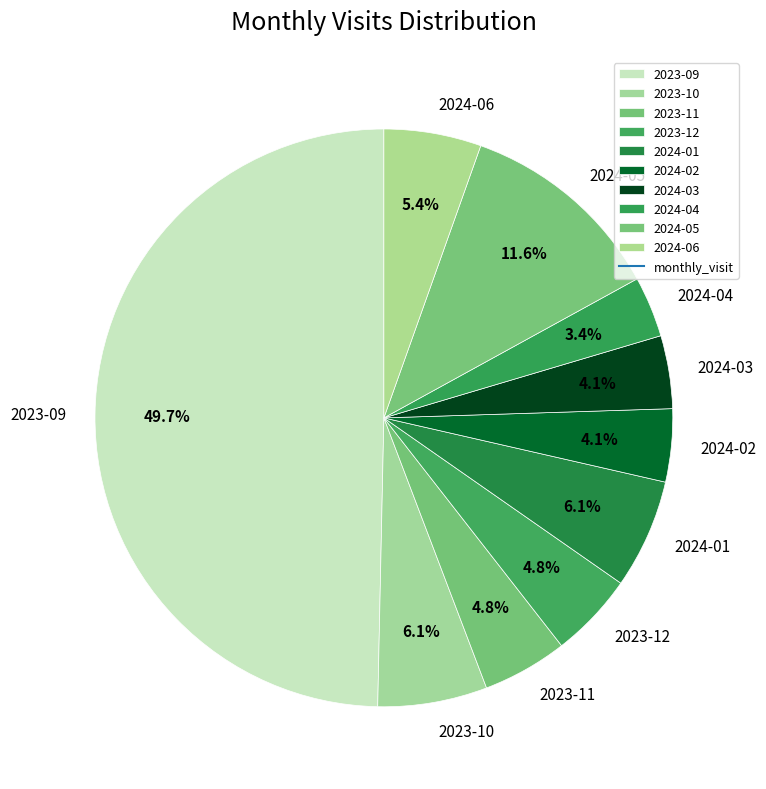

Between 2024-02 and 2024-05, which is larger?

2024-05